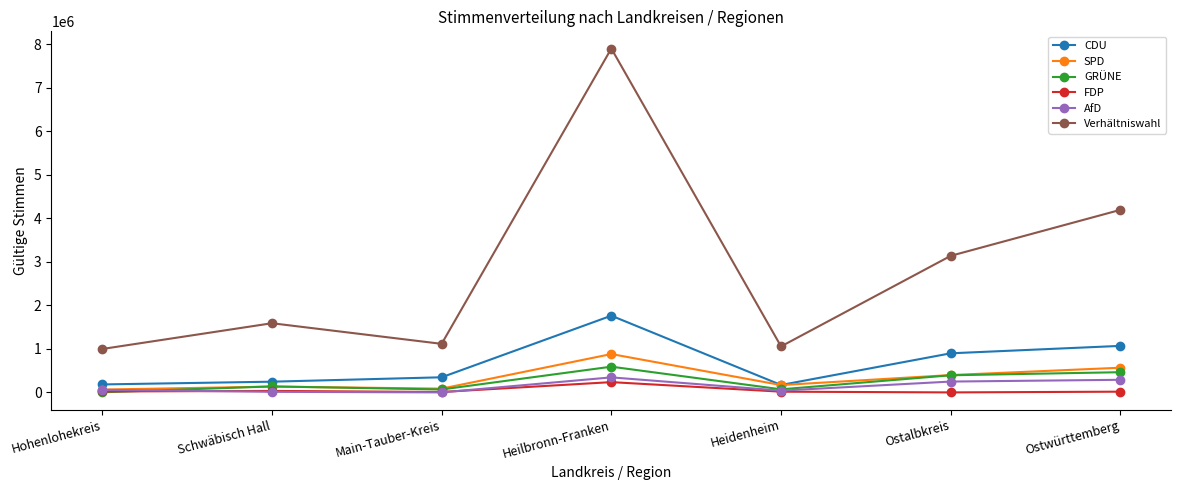

What is the difference between the CDU values at Ostalbkreis and Heidenheim?

728025